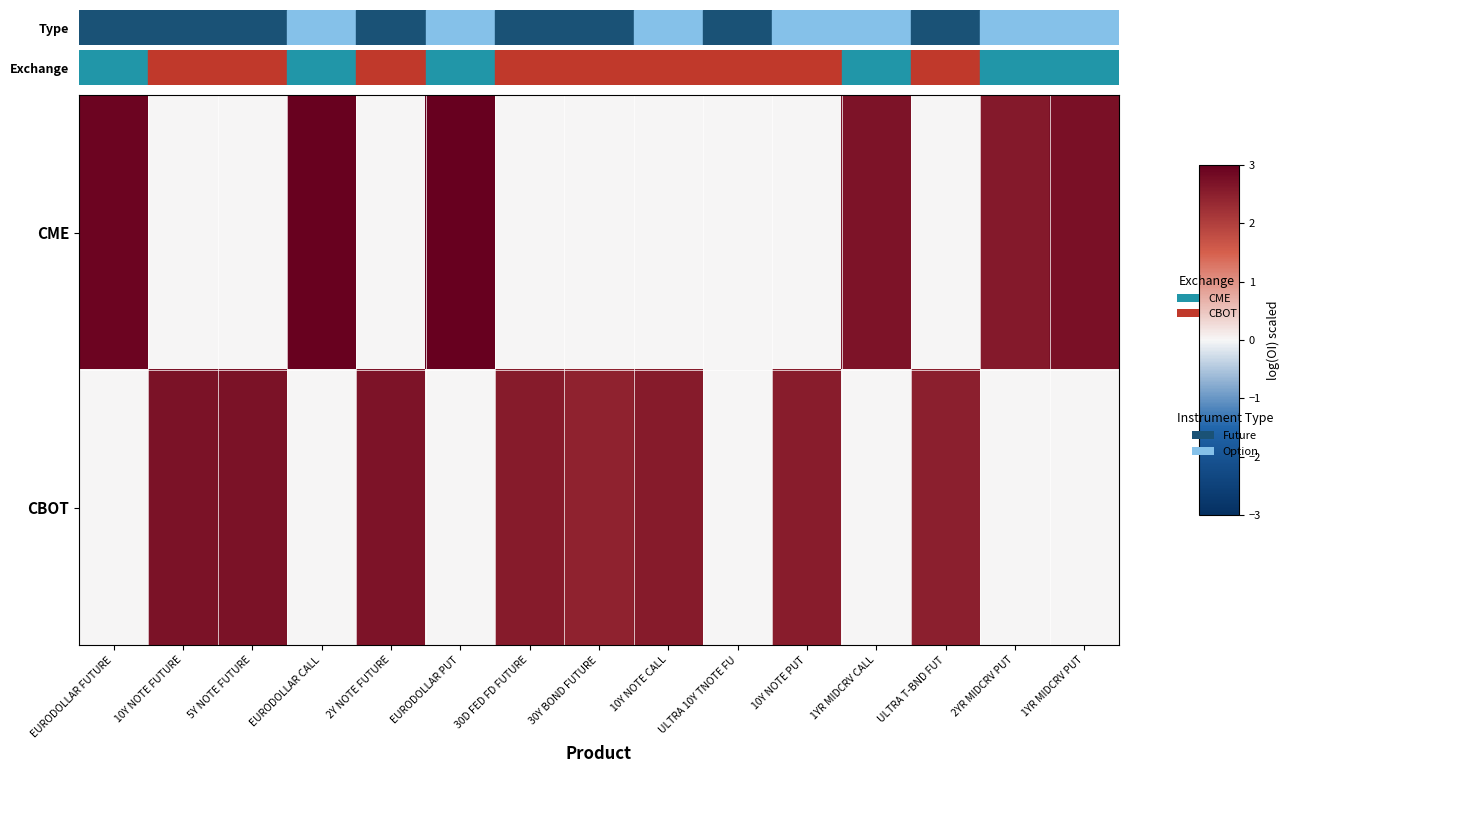

At how many categories does at least one series exceed 1?

14